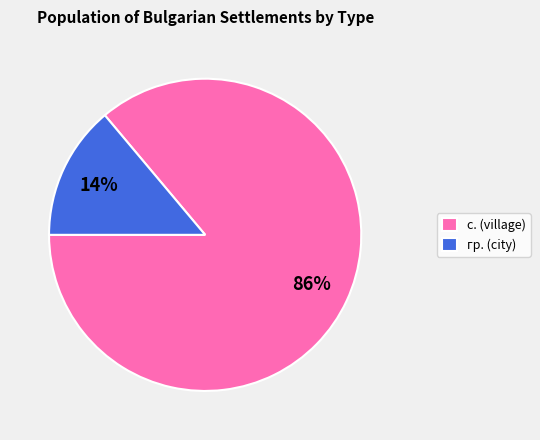

Which slice is the smallest?

гр.